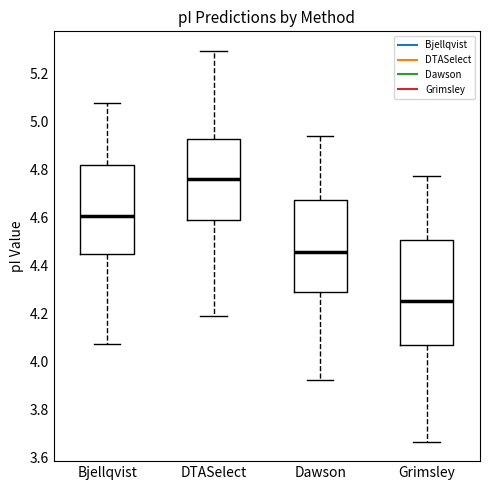

Where does the upper whisker of the box for Bjellqvist end on the y-axis? The values are not printed on the chart, so give them approximately, as read against the axis.

5.08